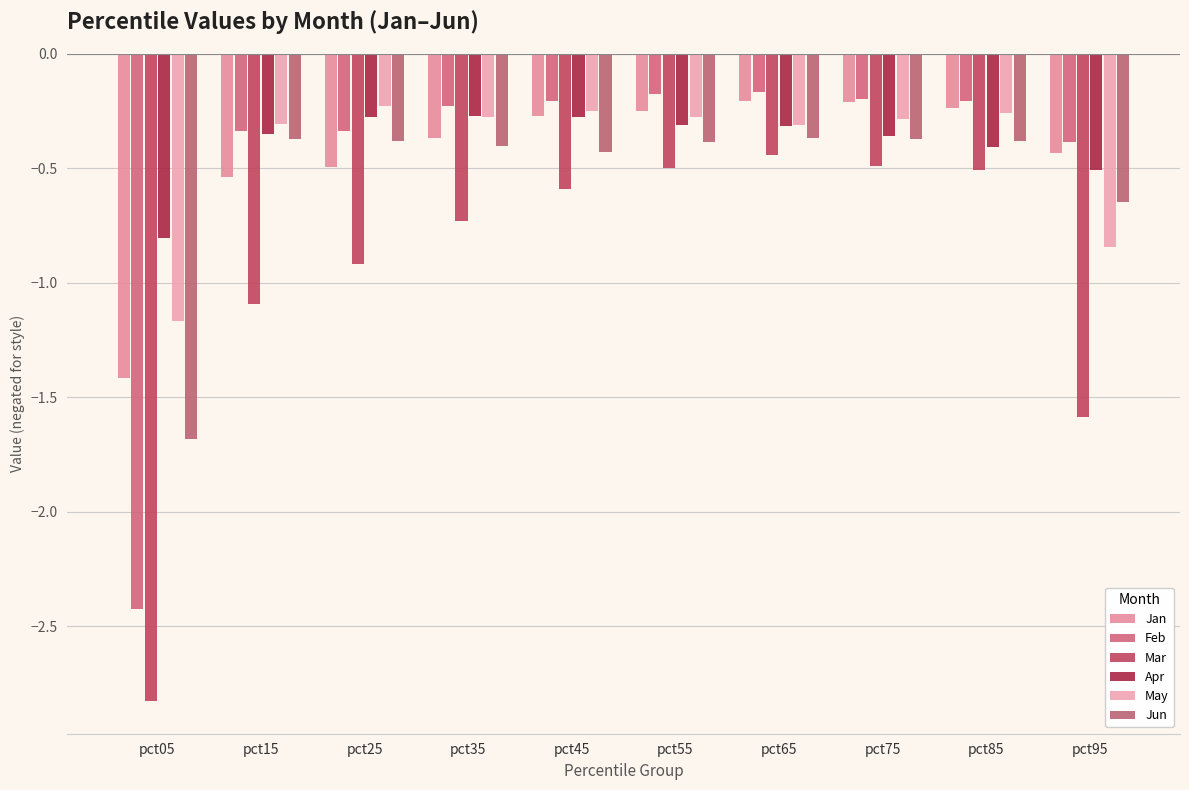

Which series has the largest total across all categories?

Apr